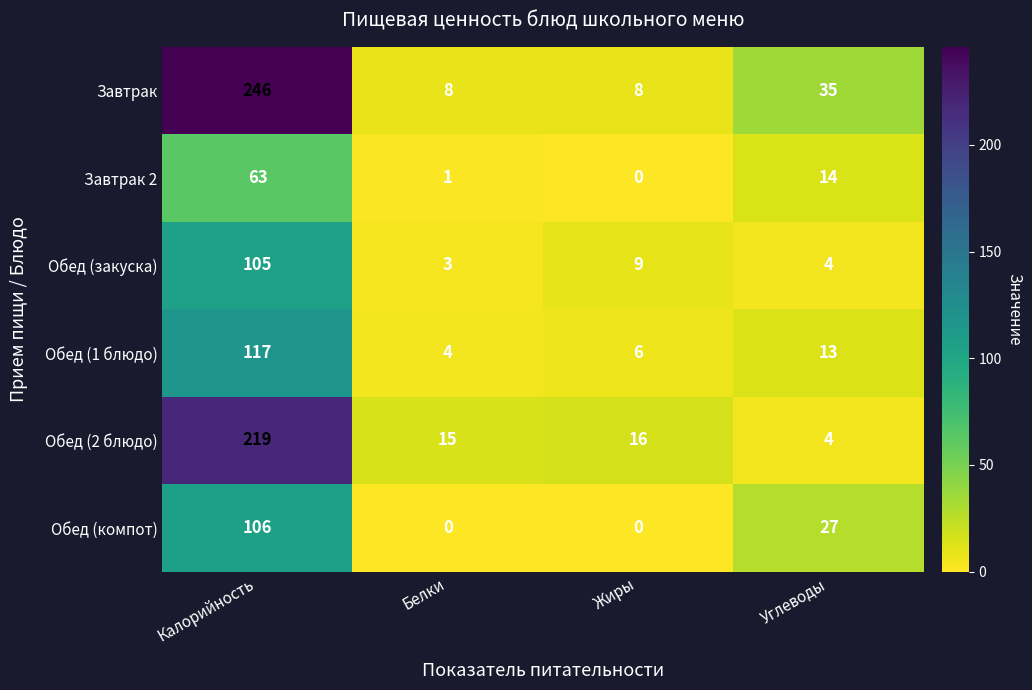

At which label does Обед (компот) first exceed 27?

Калорийность